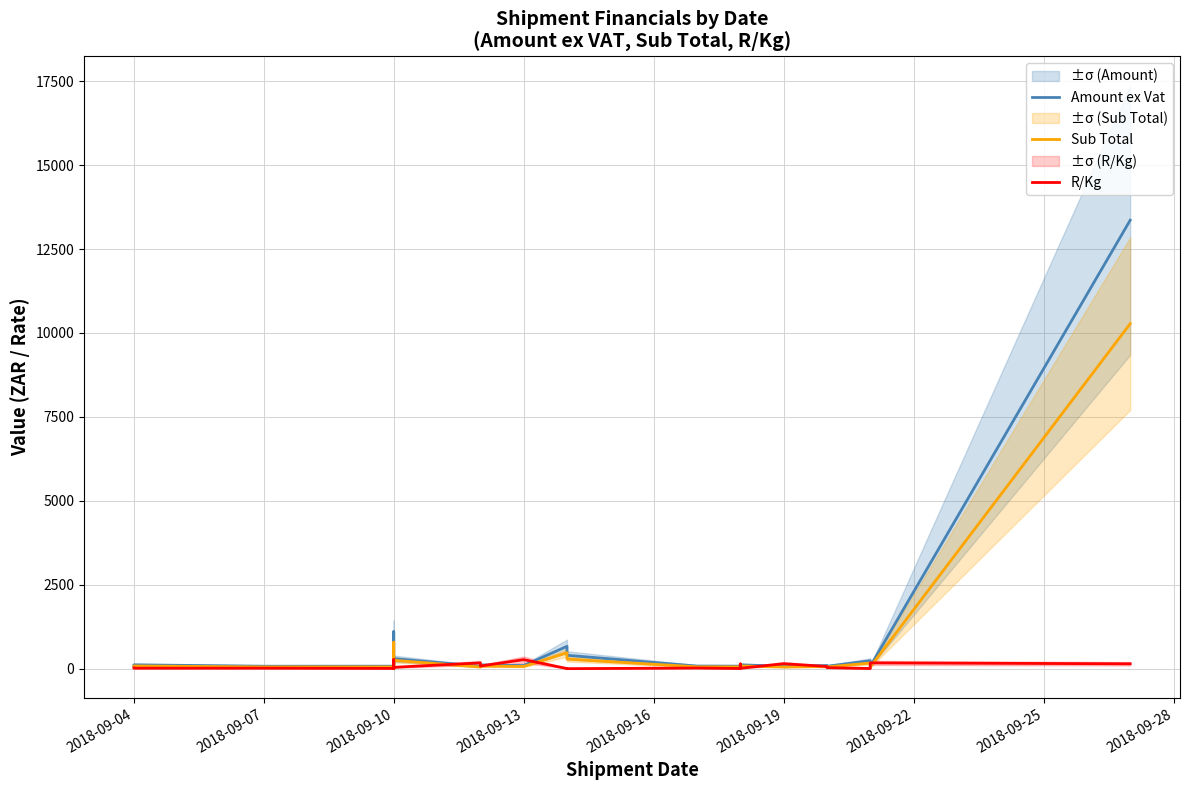

How many values in the R/Kg series are below 21?

10